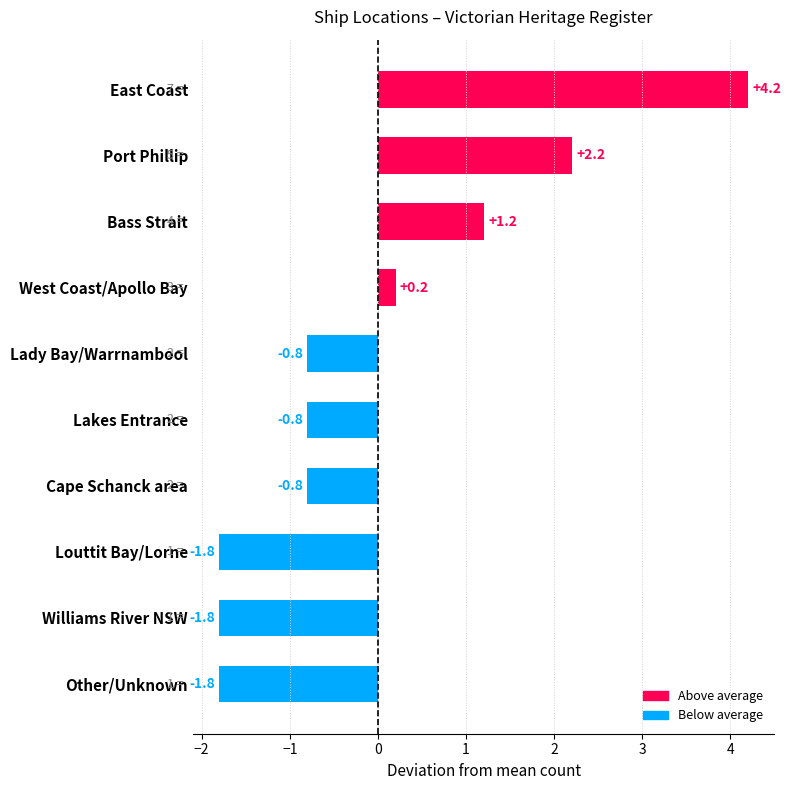

The value at Louttit Bay/Lorne is -1.8. True or false?

True